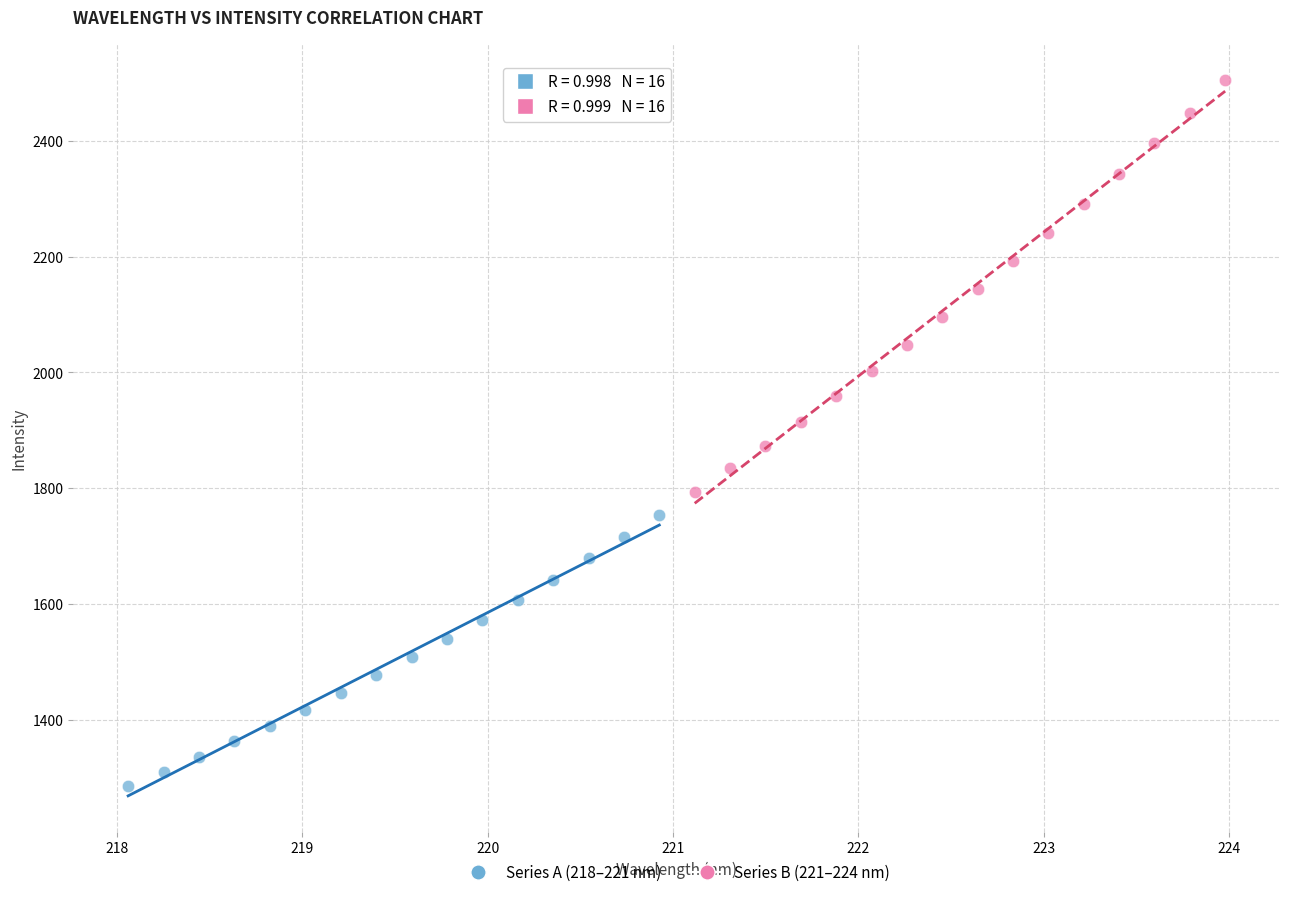

Which series contains the lowest Y value?

Series A (218–221 nm)